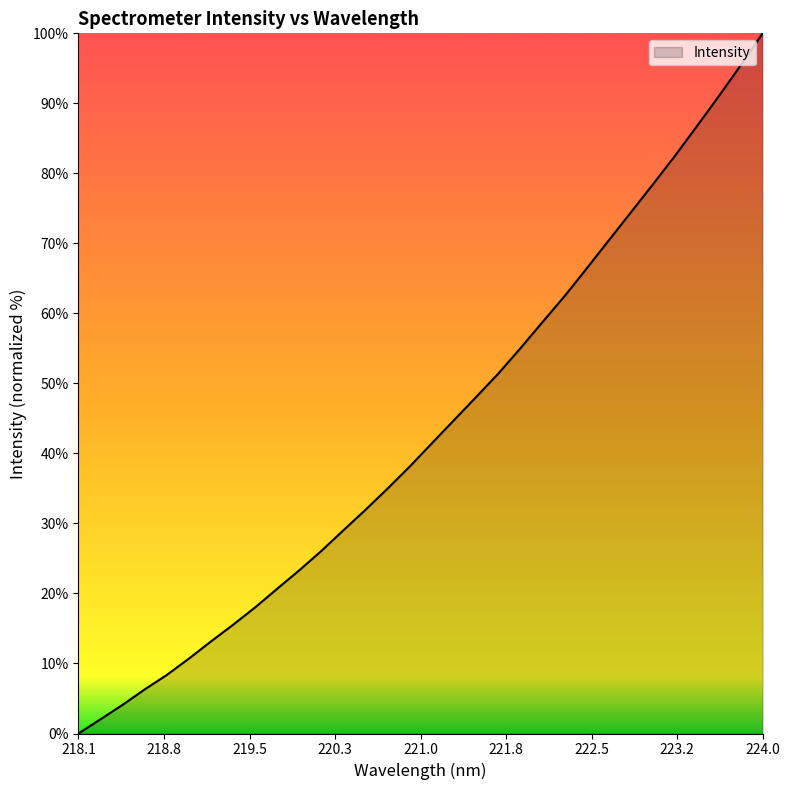

What is the difference between the maximum and minimum values?

100.0